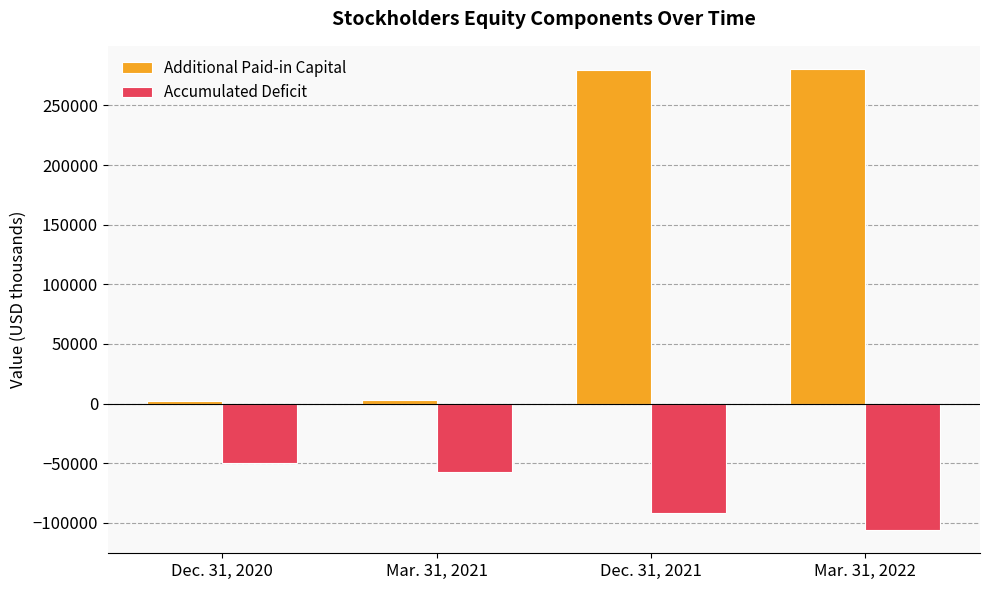

List the series in order of their overall mean, lowest first.

Accumulated Deficit, Additional Paid-in Capital